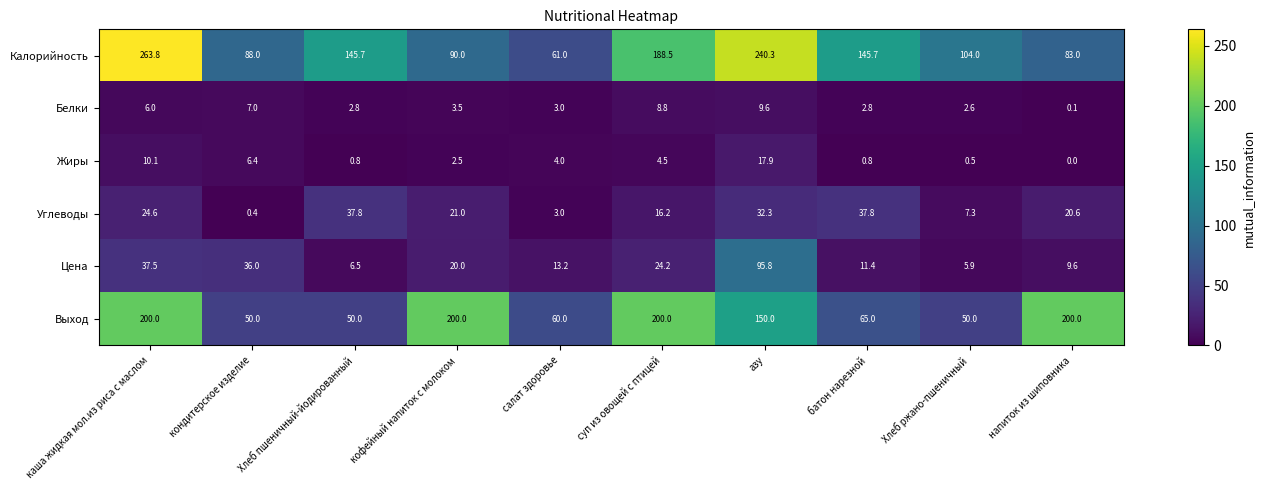

Which series has the widest spread of values?

Калорийность